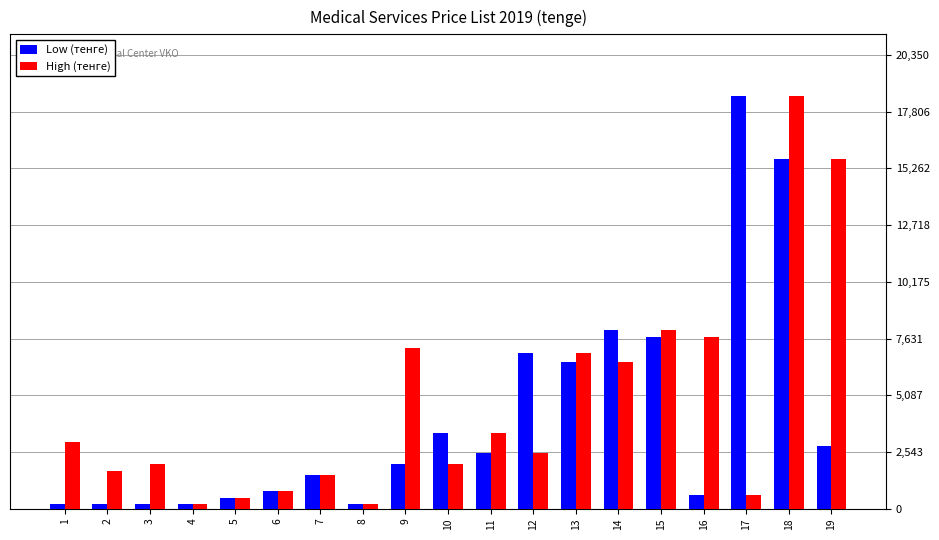

What is the value of the Low (тенге) bar at the 6th from the left?

800